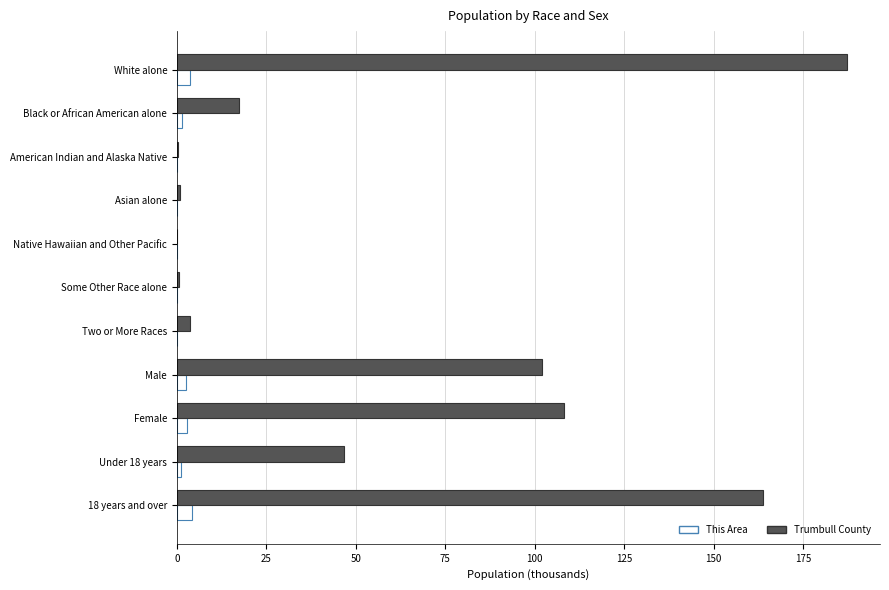

At which category is the sum across all series the highest?

White alone